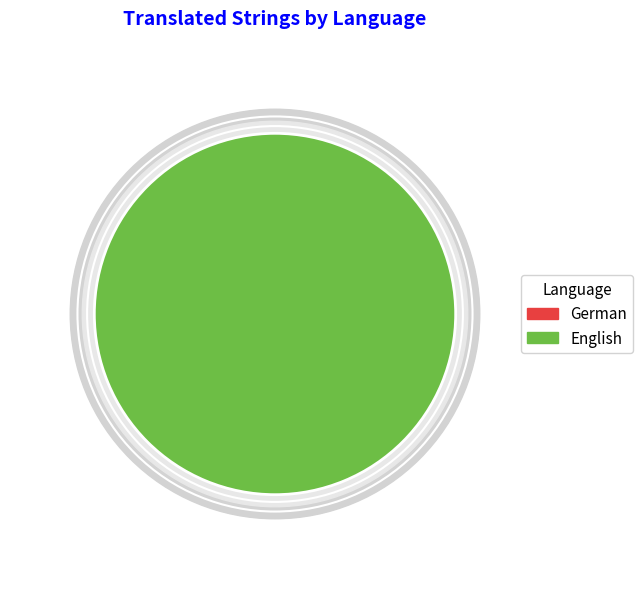

Rank the categories by value from highest to lowest.

English, German